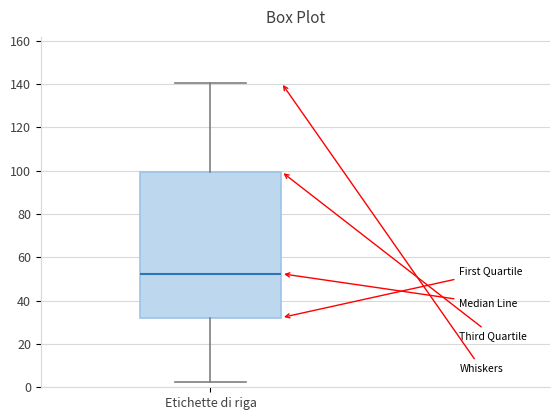

Read this box plot against the y-axis: the position of the median line, the range covered by the box, and the ends of both whiskers. The values are not printed on the chart, so give them approximately, as read against the axis.

median 52, box 32 to 100, whiskers 2 to 140